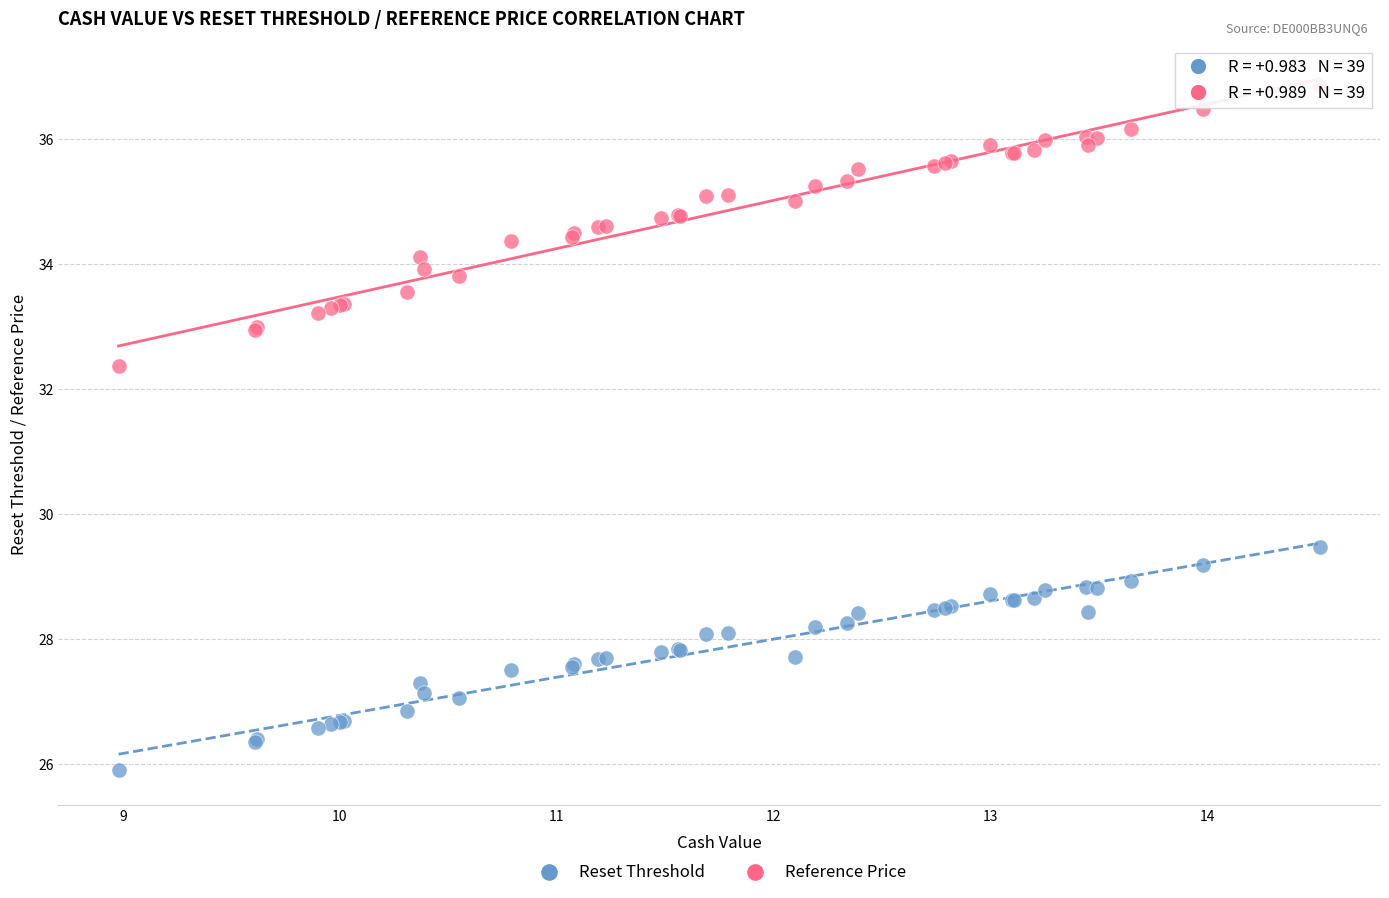

What is the X range (max minus min) for the scatter plot?

5.5